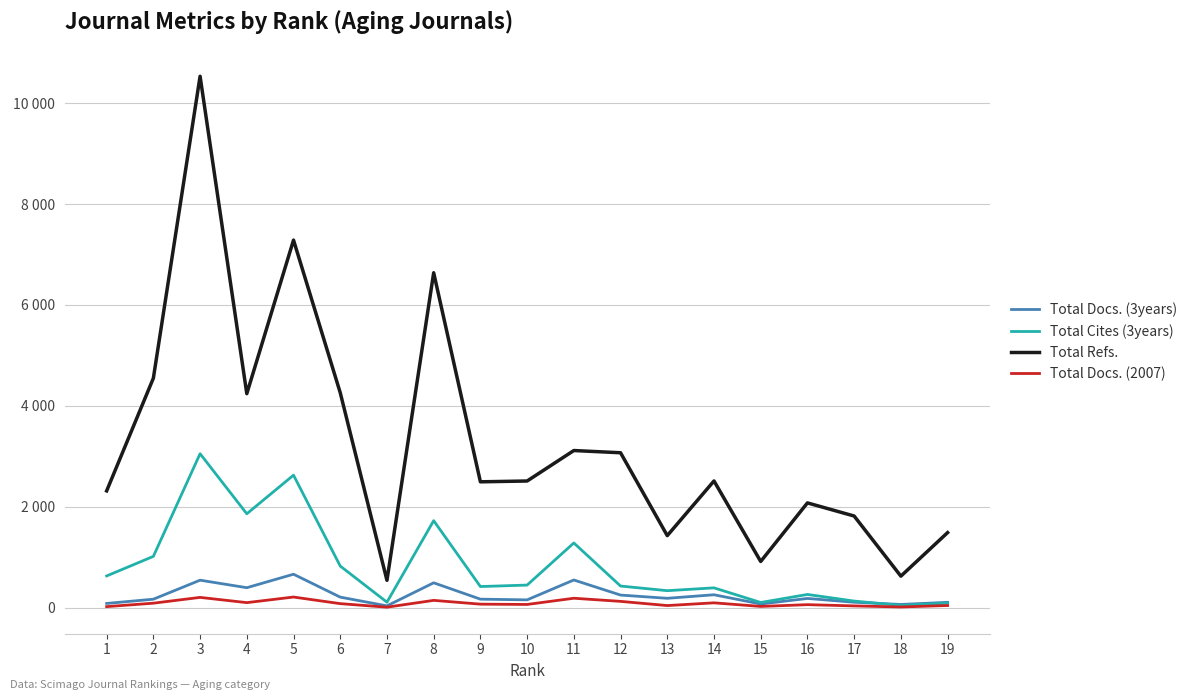

Is it true that Total Docs. (2007) equals 13 at 10?

False